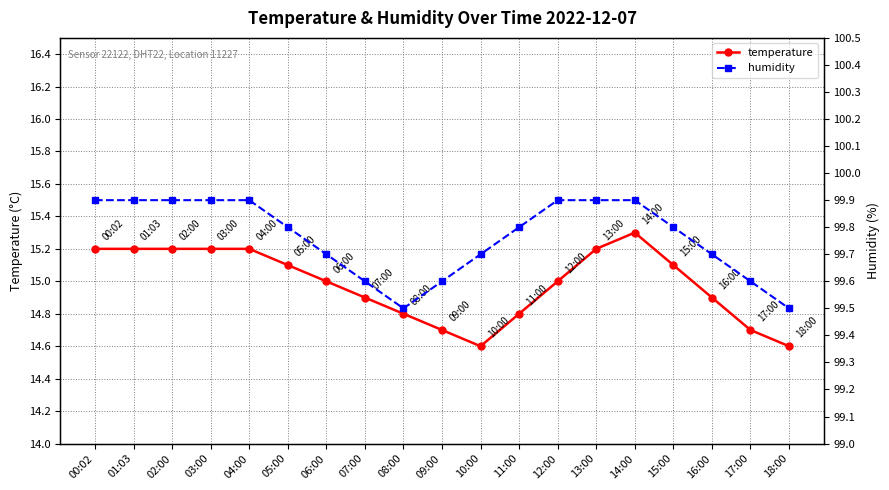

True or false: humidity has more than 1 points higher than both neighbors.

False